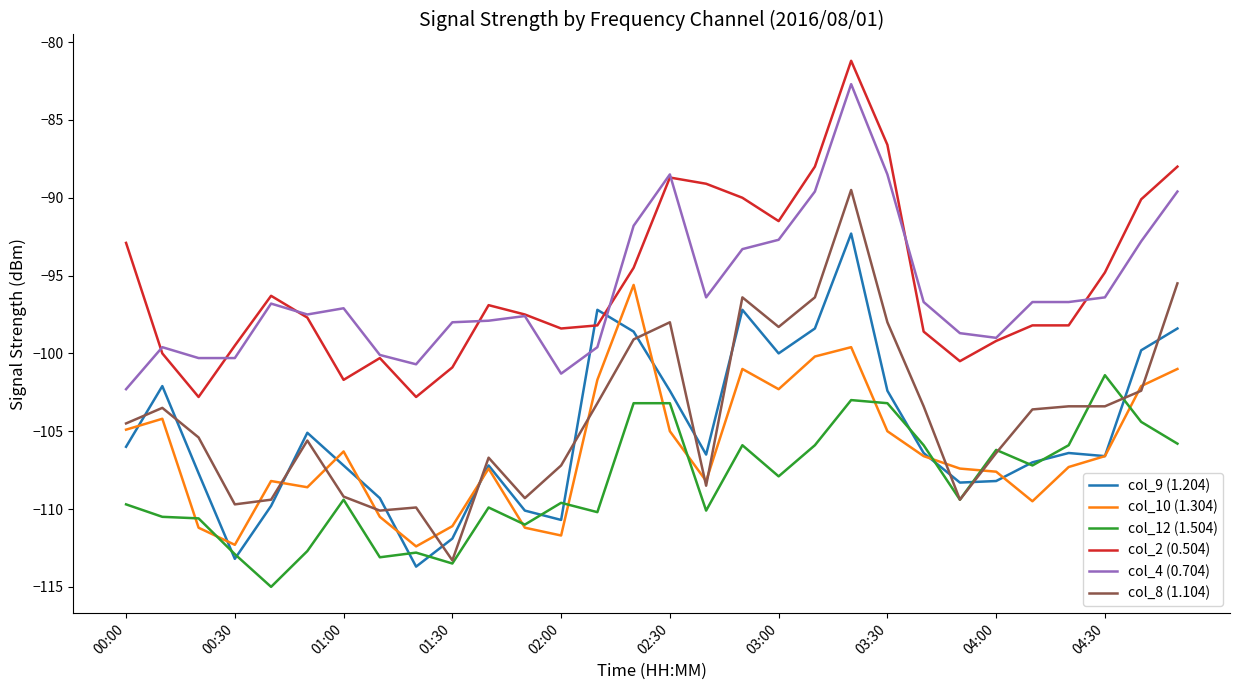

What is the maximum value shown in the chart?

-81.2